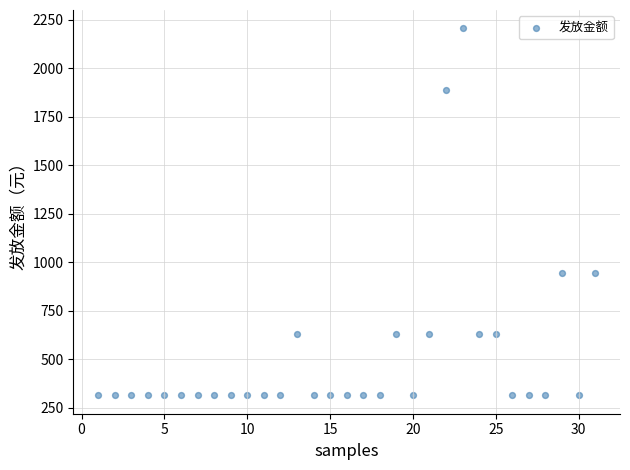

What is the range of Y values (max minus min)?

1890